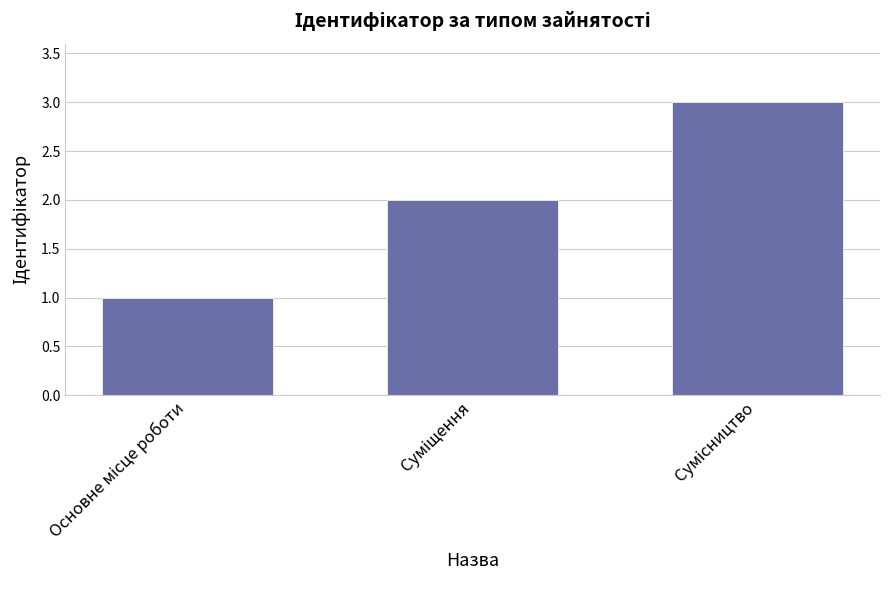

What is the sum of all values?

6